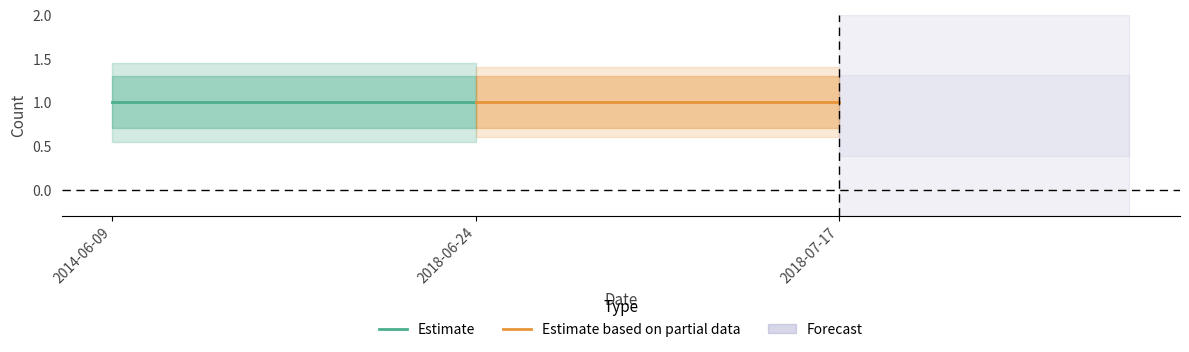

List the labels in order of Count value, smallest first.

2014-06-09, 2018-06-24, 2018-07-17